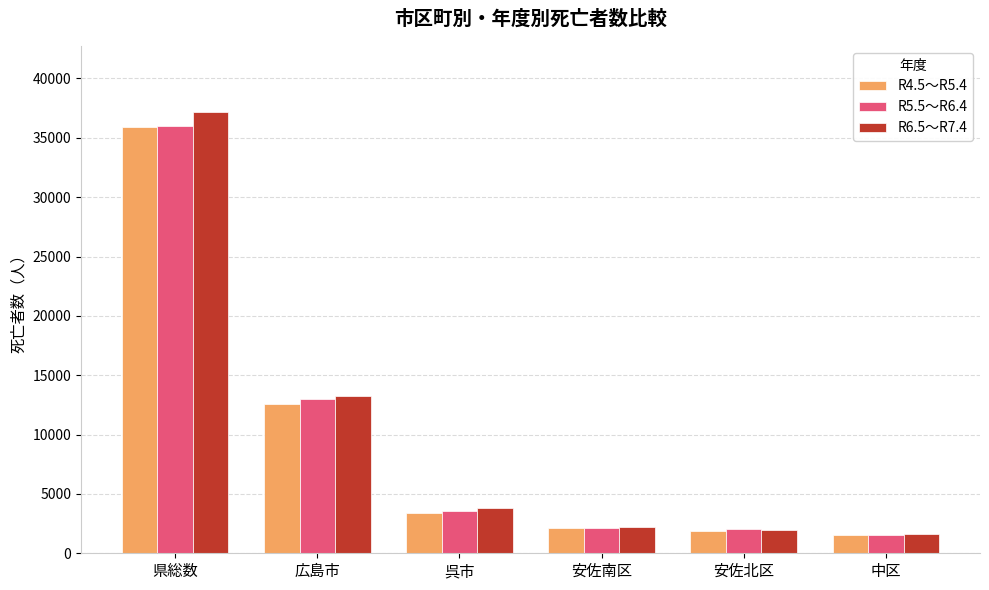

Read the R5.5～R6.4 value at 広島市.

12983